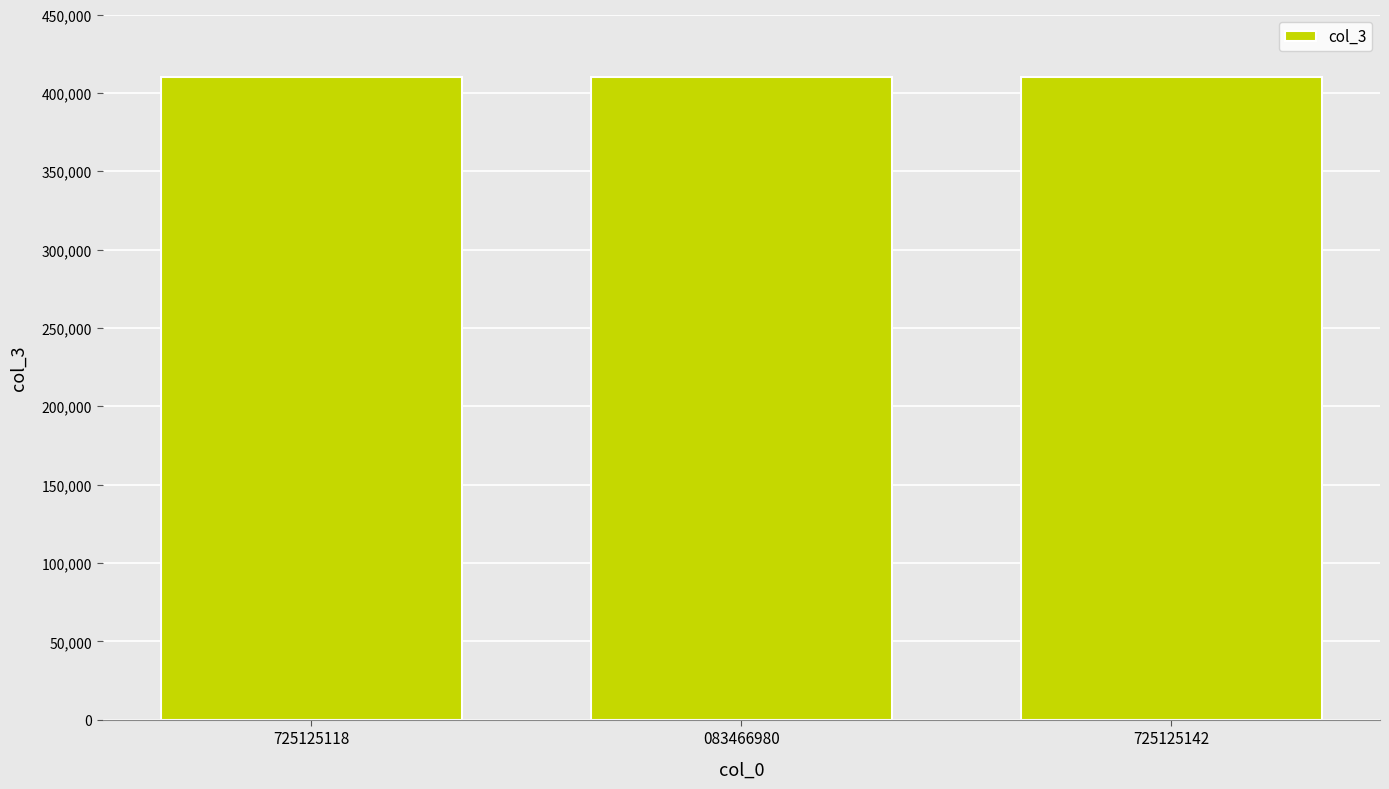

Count the number of categories in the chart.

3